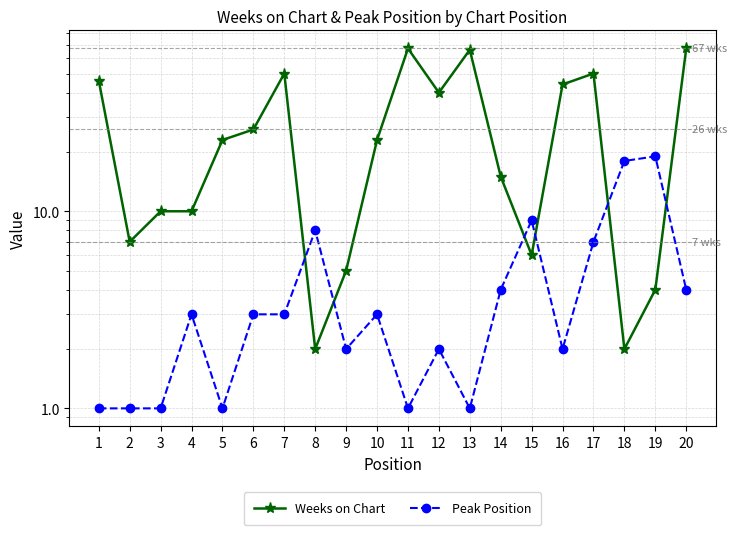

Which series changed the most between 7 and 16?

Weeks on Chart